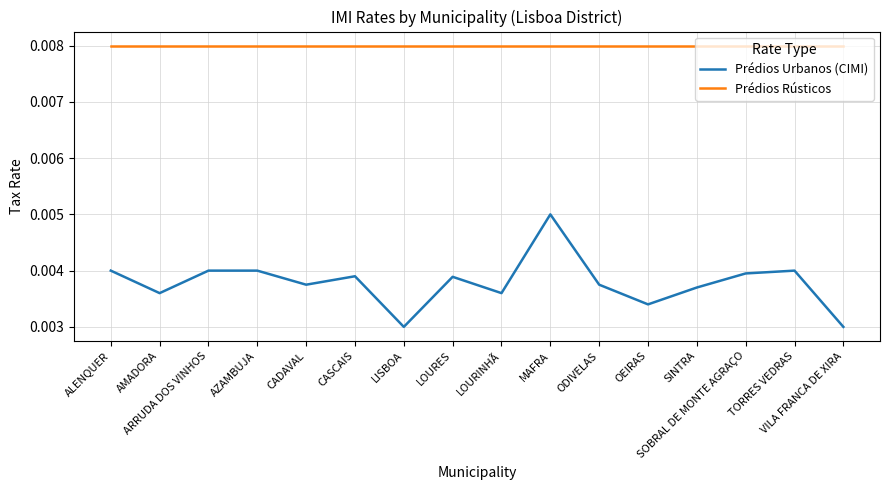

True or false: Prédios Rústicos and Prédios Urbanos (CIMI) intersect in this chart.

False